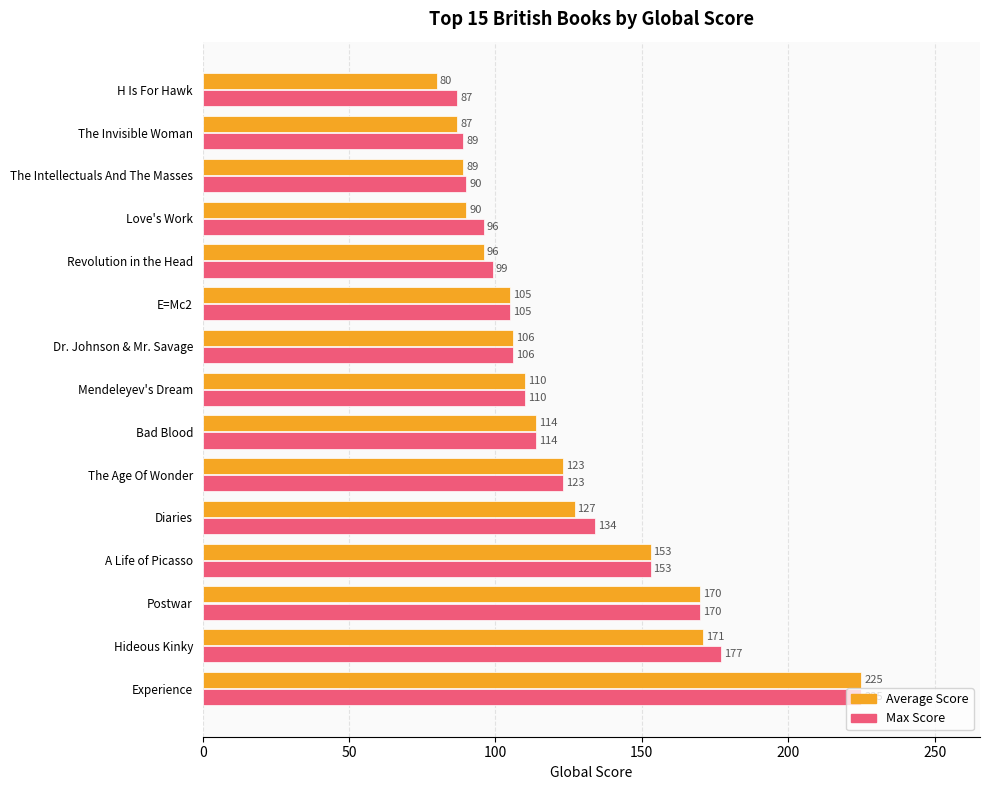

At Hideous Kinky, list the series in order from largest to smallest.

Max Score, Average Score